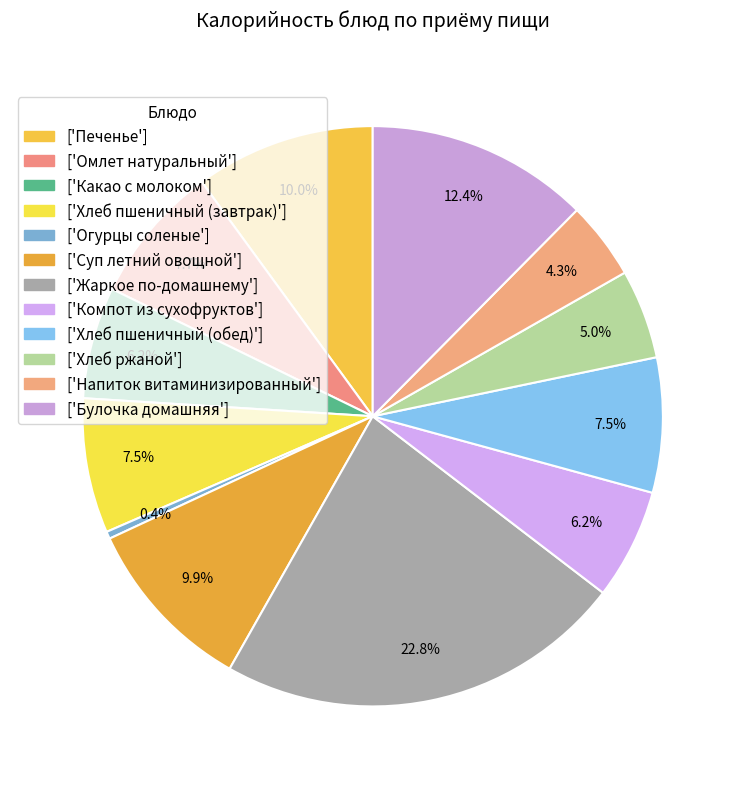

How many segments does this pie chart have?

12